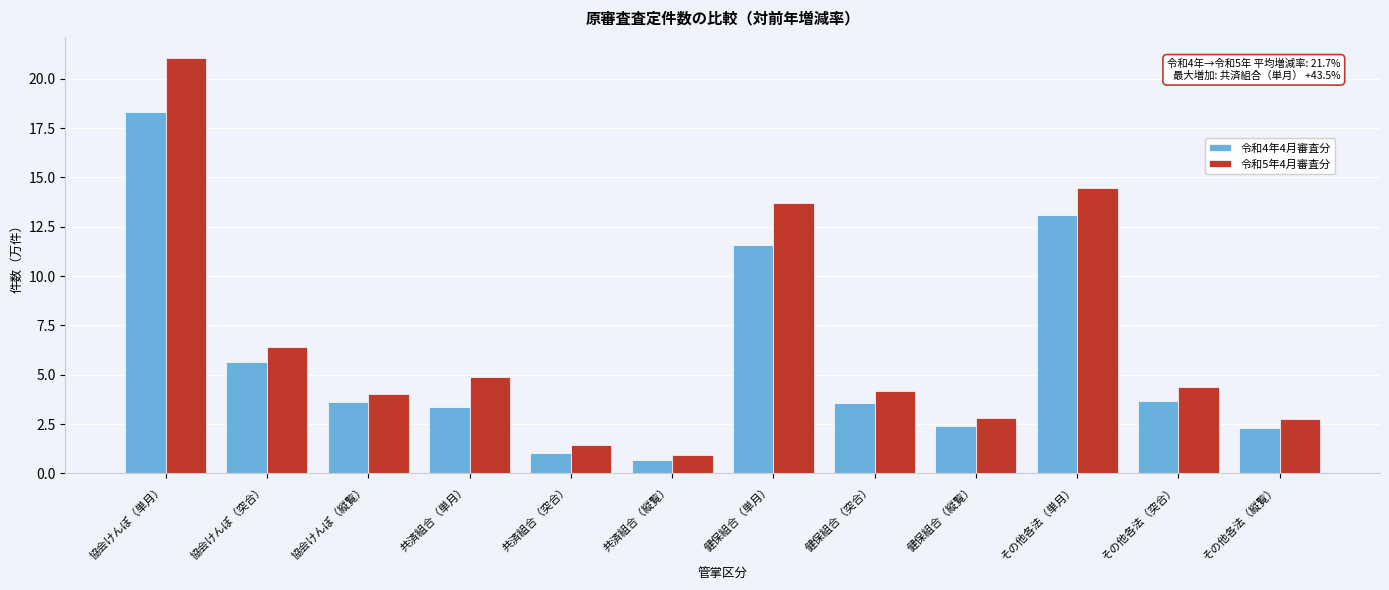

What is the average value of the 令和5年4月審査分 series?

6.7